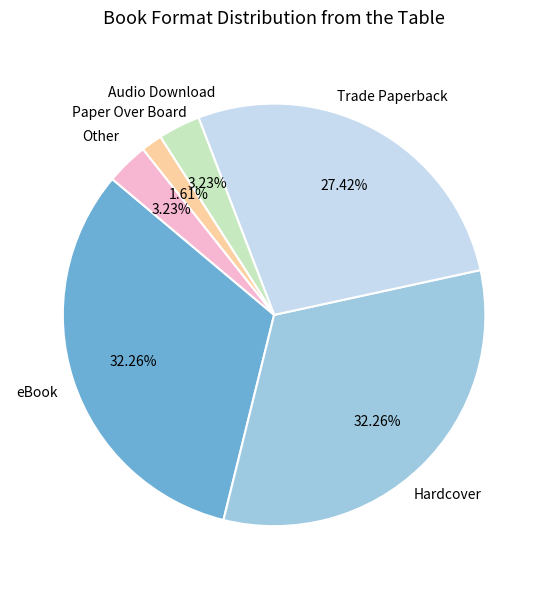

Does any single category account for the majority?

No